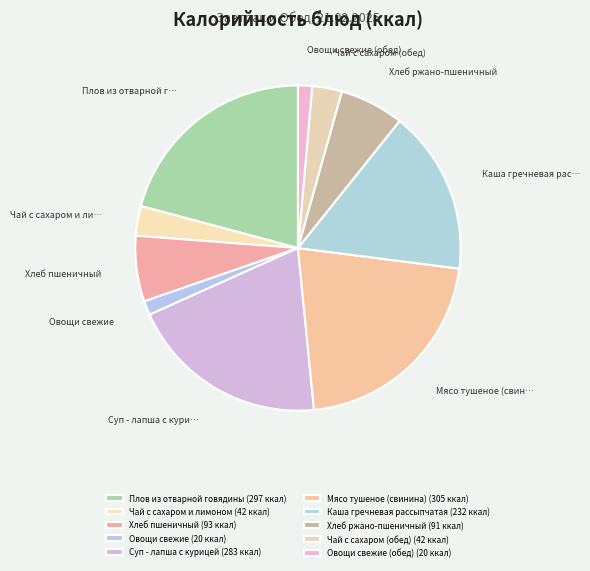

How many slices are in this pie chart?

10